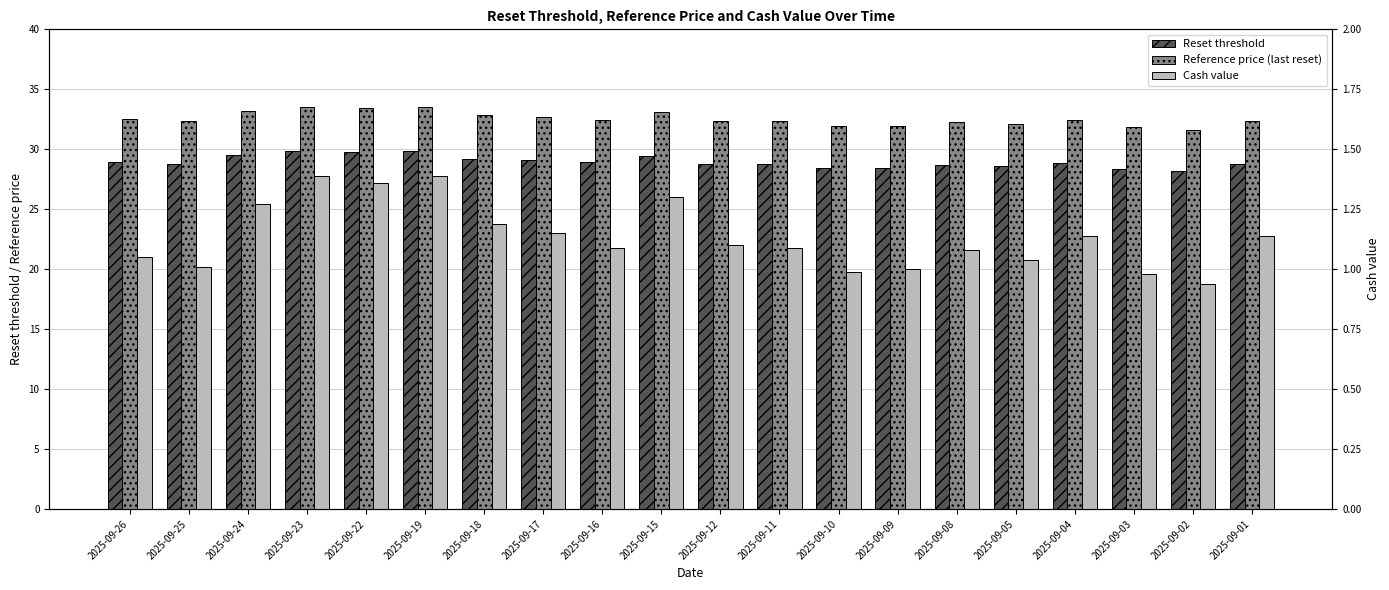

Between 2025-09-16 and 2025-09-05, which is larger?

2025-09-16